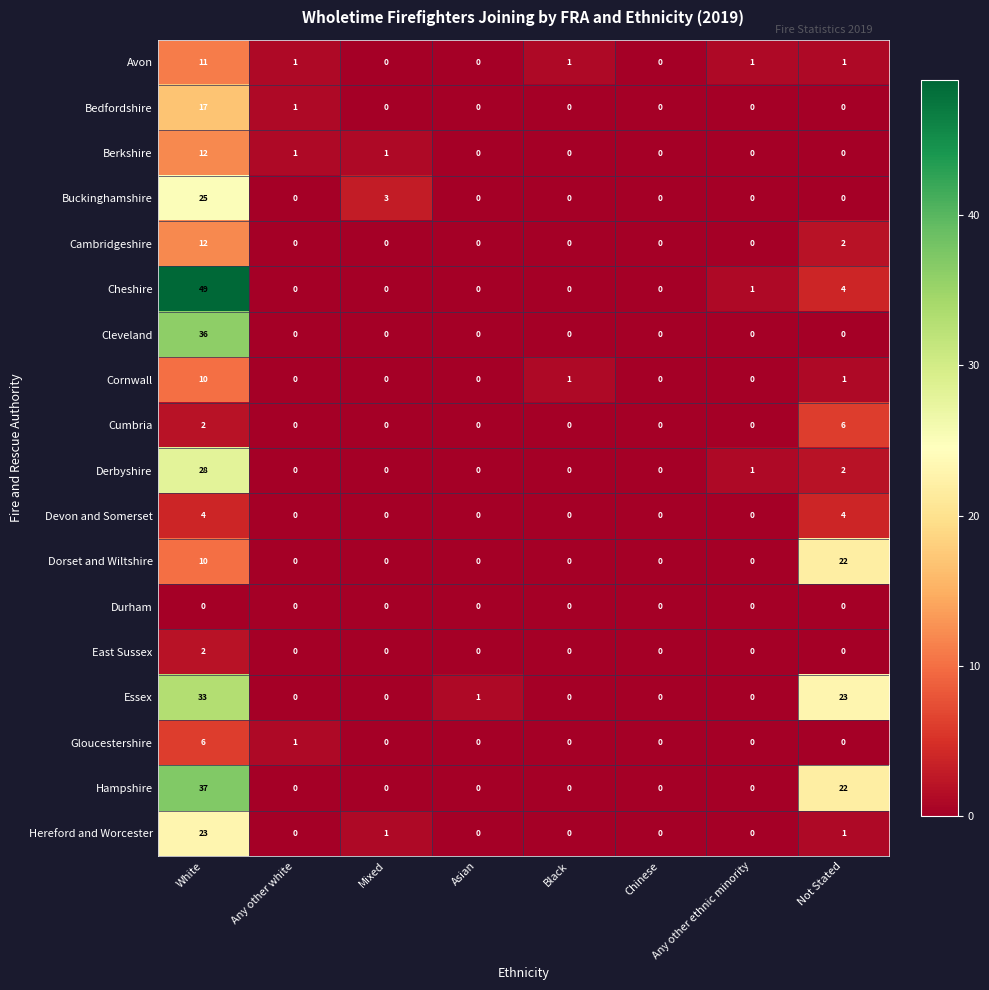

At which label is Cumbria closest to 3?

White